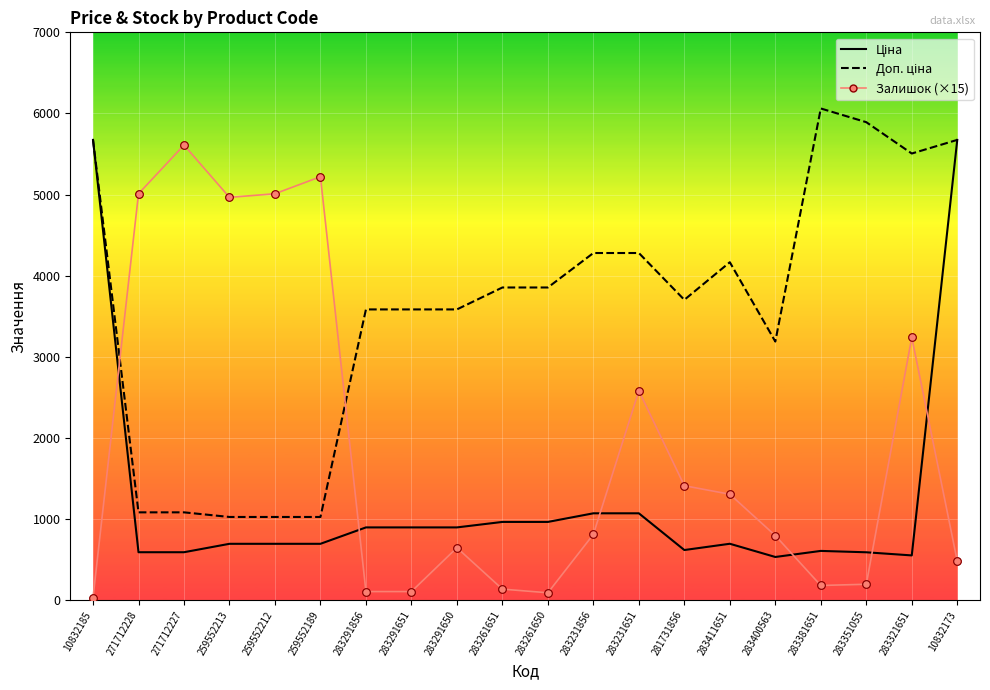

What is the spread (max minus min) of values at 271712227?

5020.1